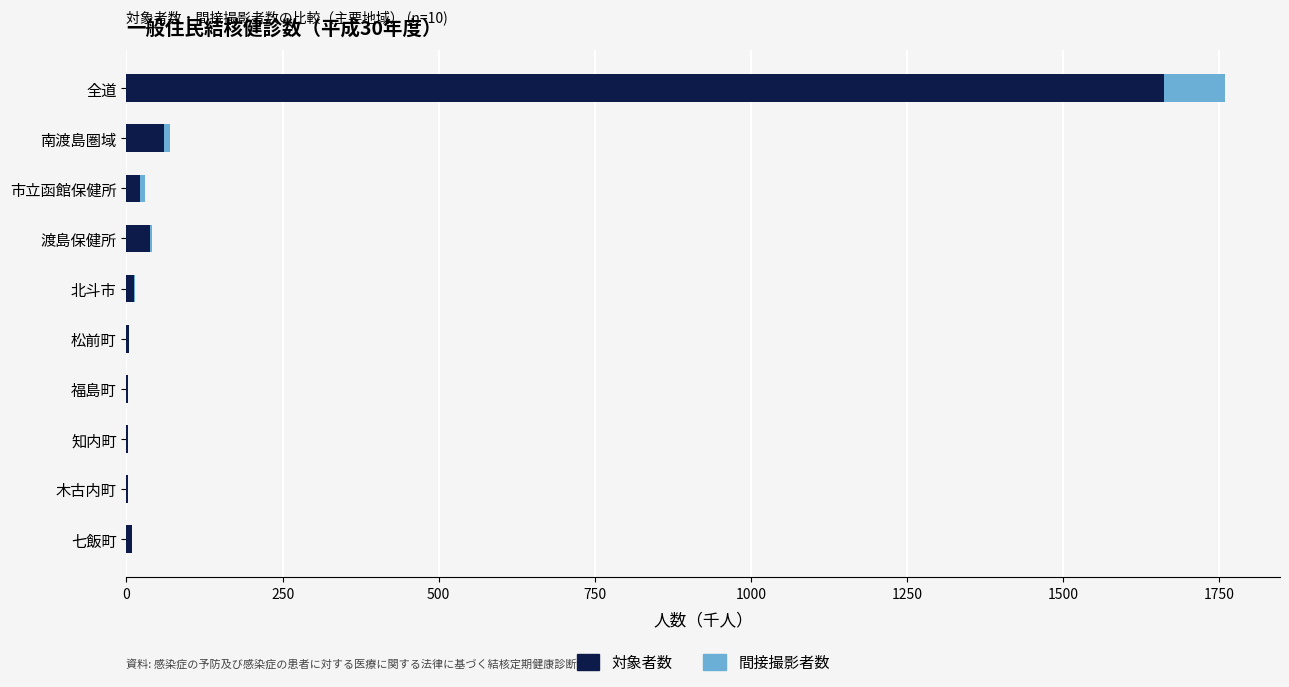

What is the sum of all 対象者数 values?

1811.8